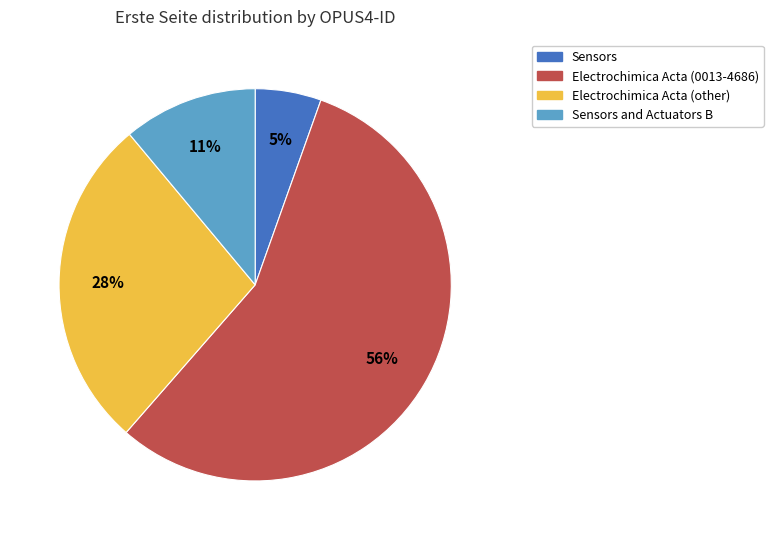

Is there a majority slice in this chart?

Yes